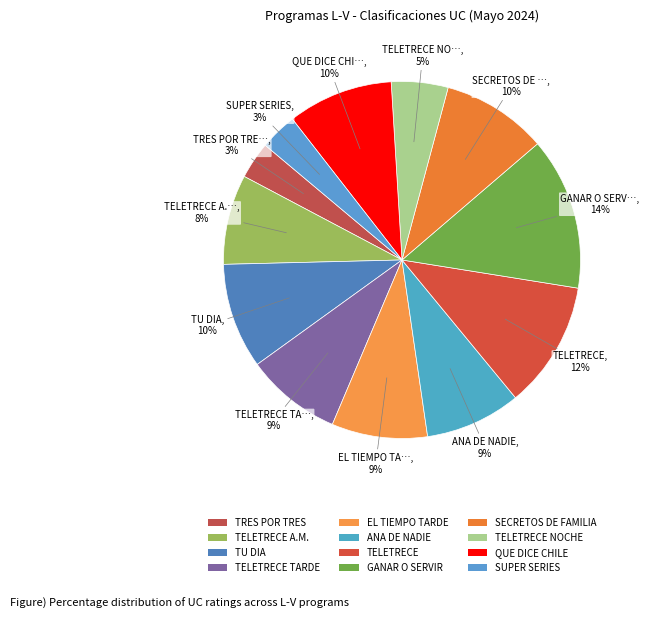

Does any single category account for the majority?

No